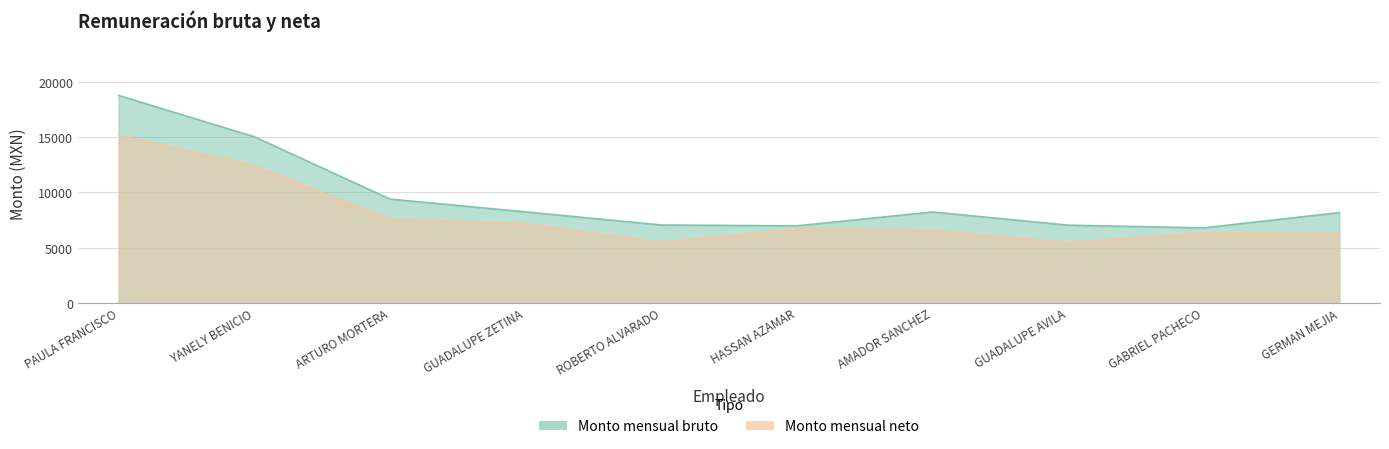

Reading right to left, transcribe all the data shown in this chart.

Monto mensual bruto: GERMAN MEJIA=8182.4	GABRIEL PACHECO=6799.0	GUADALUPE AVILA=7043.6	AMADOR SANCHEZ=8236.1	HASSAN AZAMAR=6982.4	ROBERTO ALVARADO=7058.6	GUADALUPE ZETINA=8243.6	ARTURO MORTERA=9406.1	YANELY BENICIO=15046.3	PAULA FRANCISCO=18785.2
Monto mensual neto: GERMAN MEJIA=6280.5	GABRIEL PACHECO=6372.1	GUADALUPE AVILA=5457.7	AMADOR SANCHEZ=6568.7	HASSAN AZAMAR=6703.2	ROBERTO ALVARADO=5485.1	GUADALUPE ZETINA=7166.8	ARTURO MORTERA=7594.2	YANELY BENICIO=12438.6	PAULA FRANCISCO=15176.2